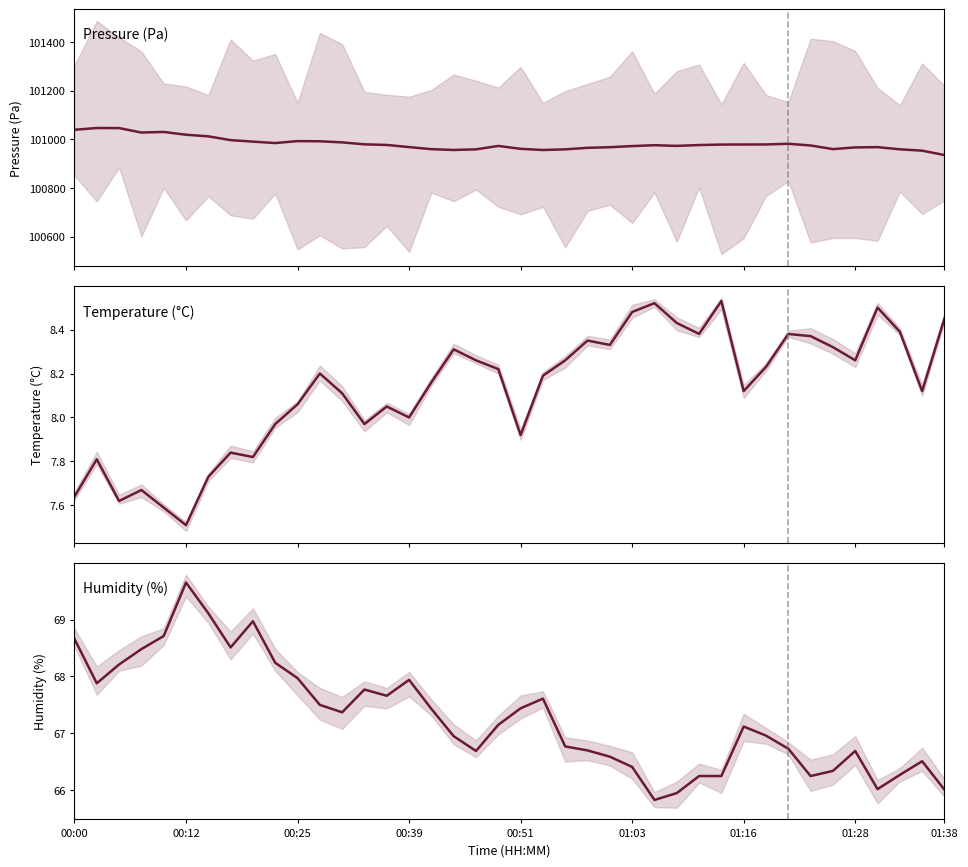

Where is Humidity (%) nearest to the value 67?

31